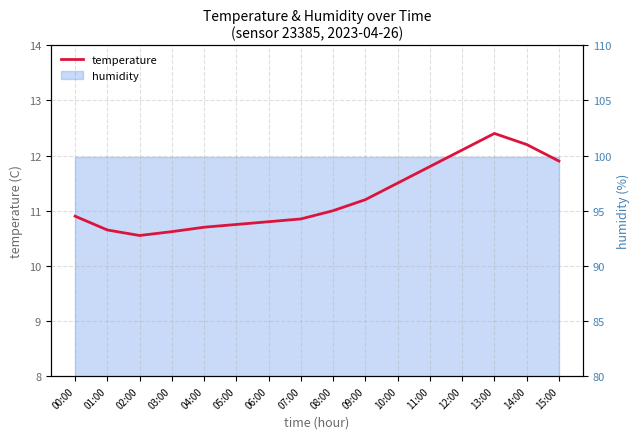

How many interior local valleys (lower than both neighbors) does the data have?

1